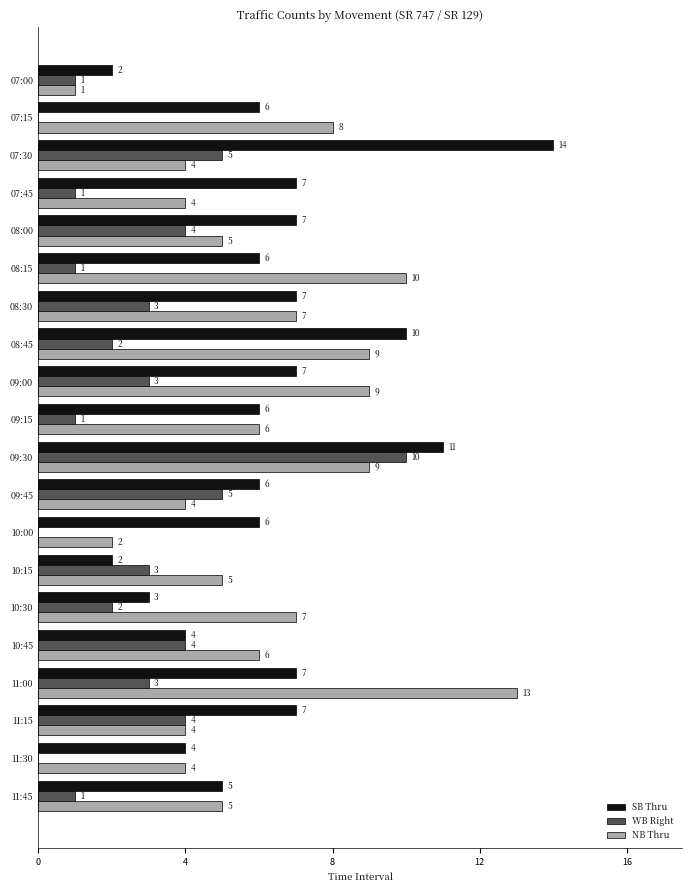

True or false: NB Thru has a value of 7 at 08:30.

True